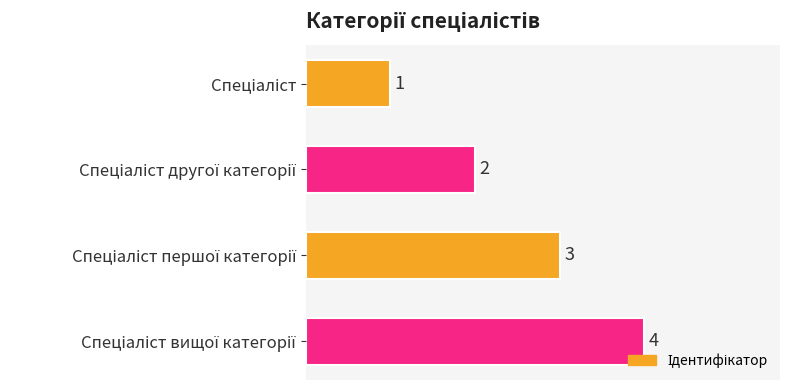

What is the value of the 3rd bar from the top?

3